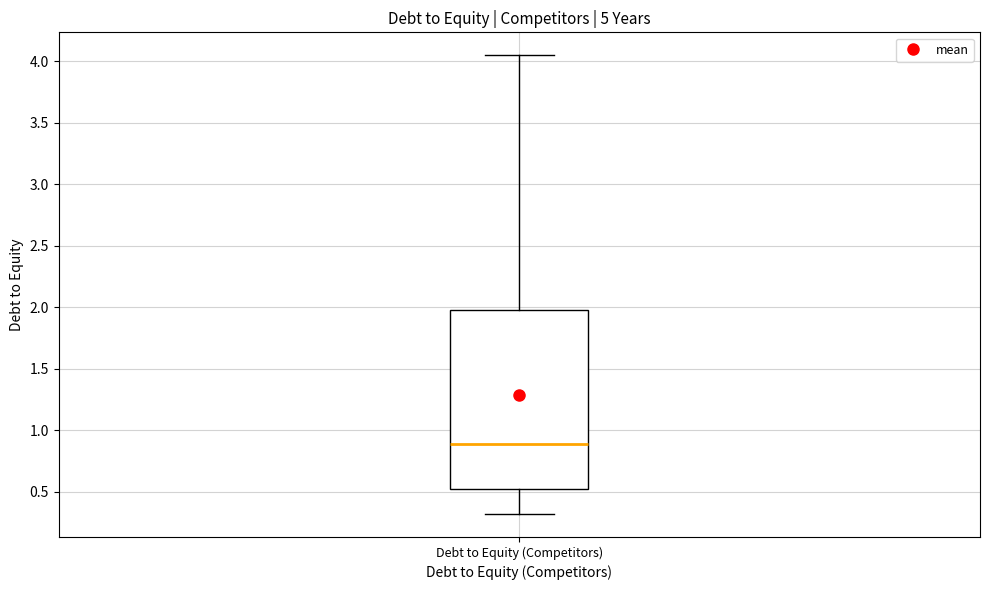

Where is the lower edge of the box for Debt to Equity (Competitors) on the y-axis? The values are not printed on the chart, so give them approximately, as read against the axis.

0.50